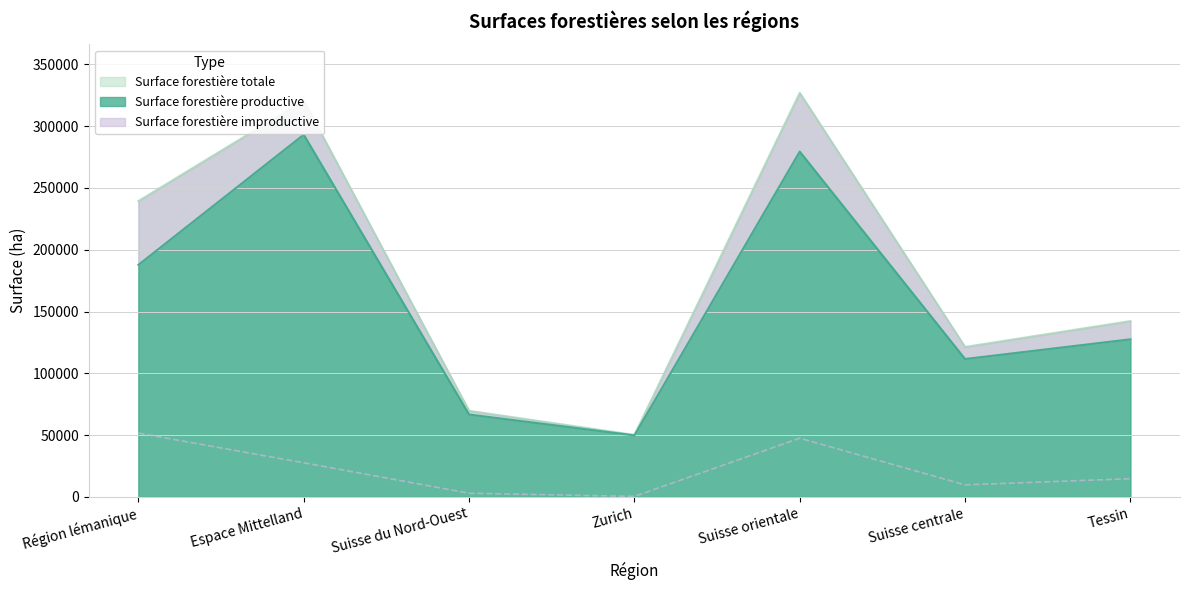

What is the smallest value displayed?

416